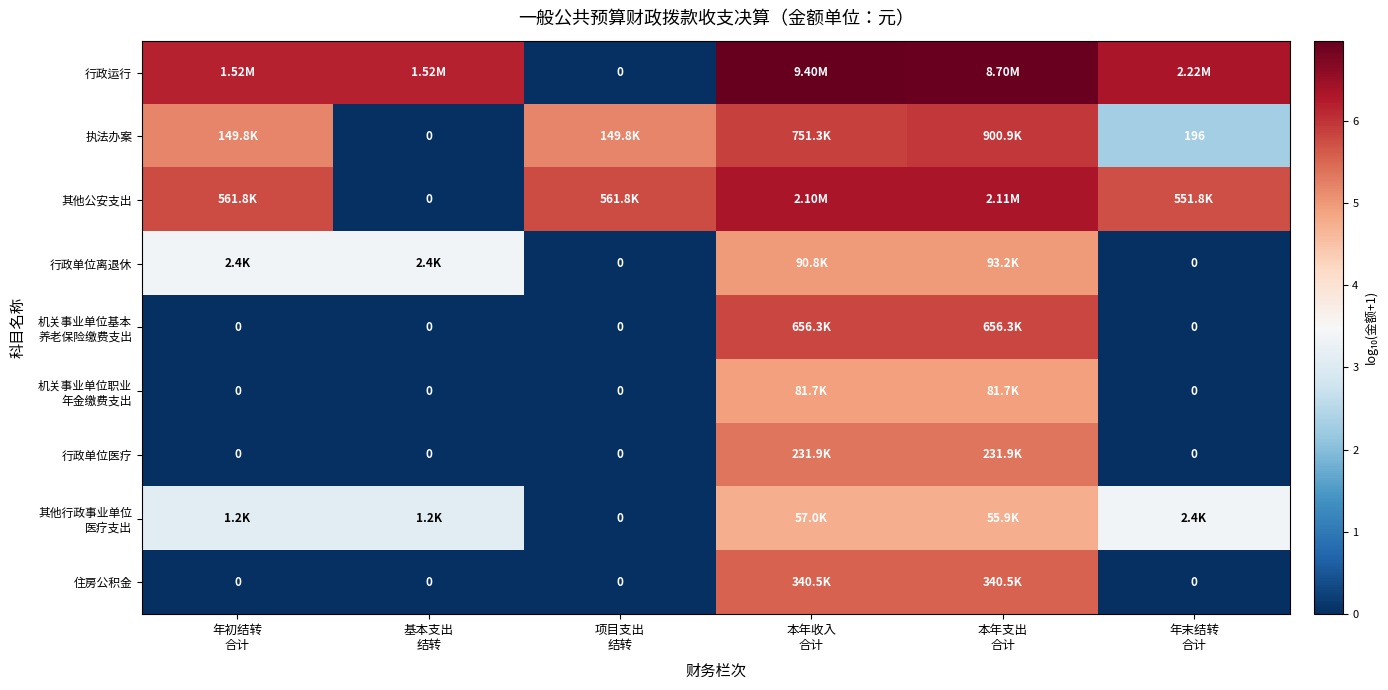

What is the spread (max minus min) of values at 年初结转
合计?

6.2